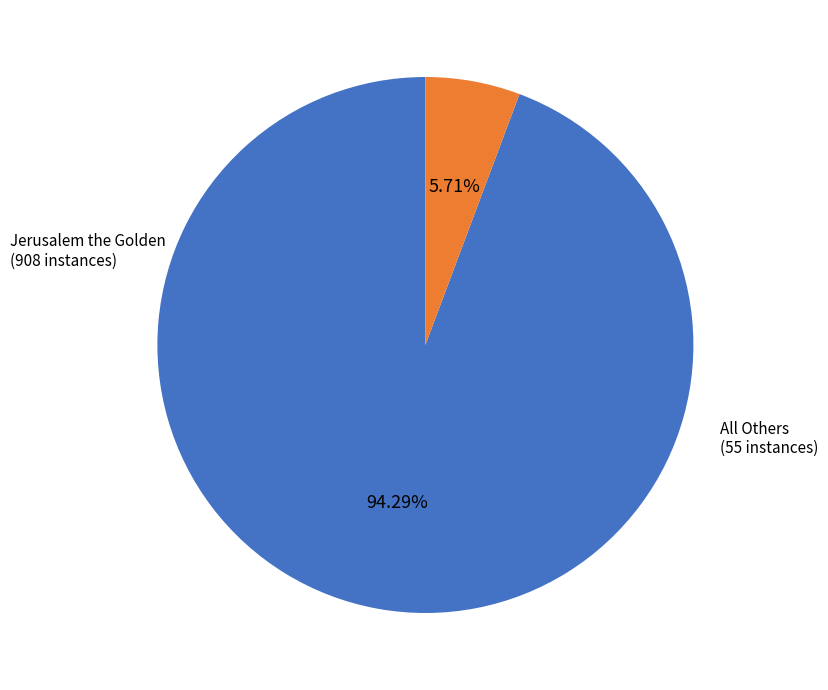

Combined, do Jerusalem the Golden and All Others account for over 50%?

Yes